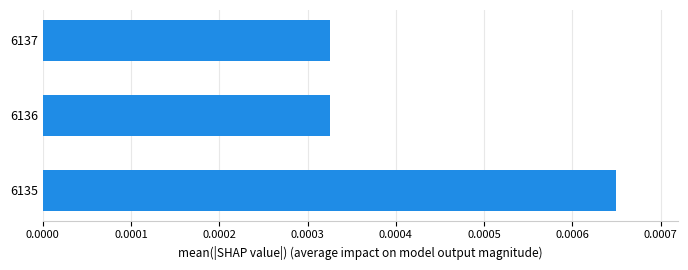

How many series are shown in this chart?

1